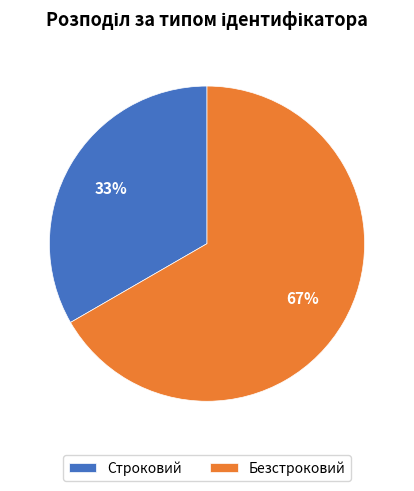

Do Безстроковий and Строковий together represent more than half of the pie?

Yes